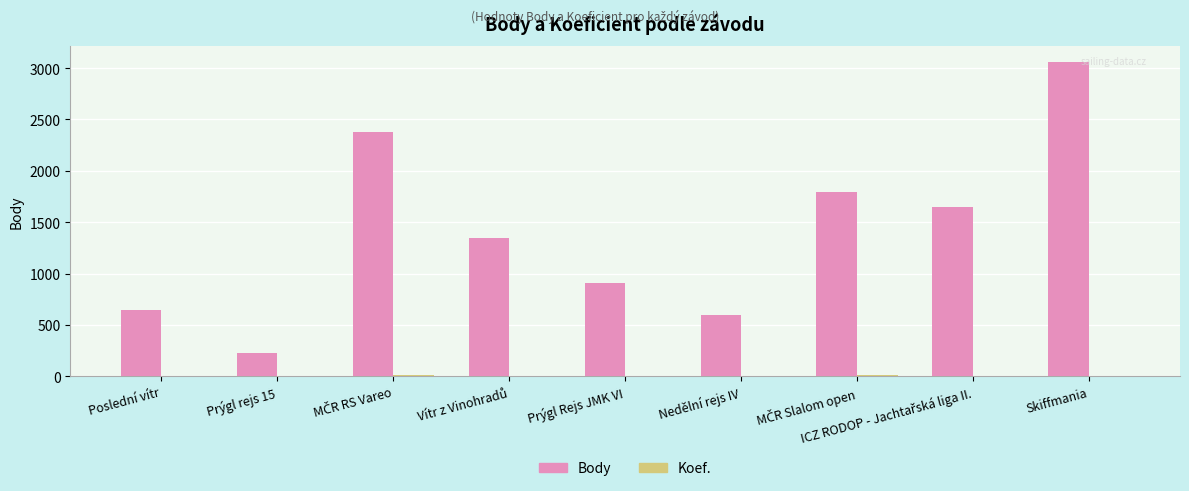

Is it true that Body equals 5408 at Skiffmania?

False